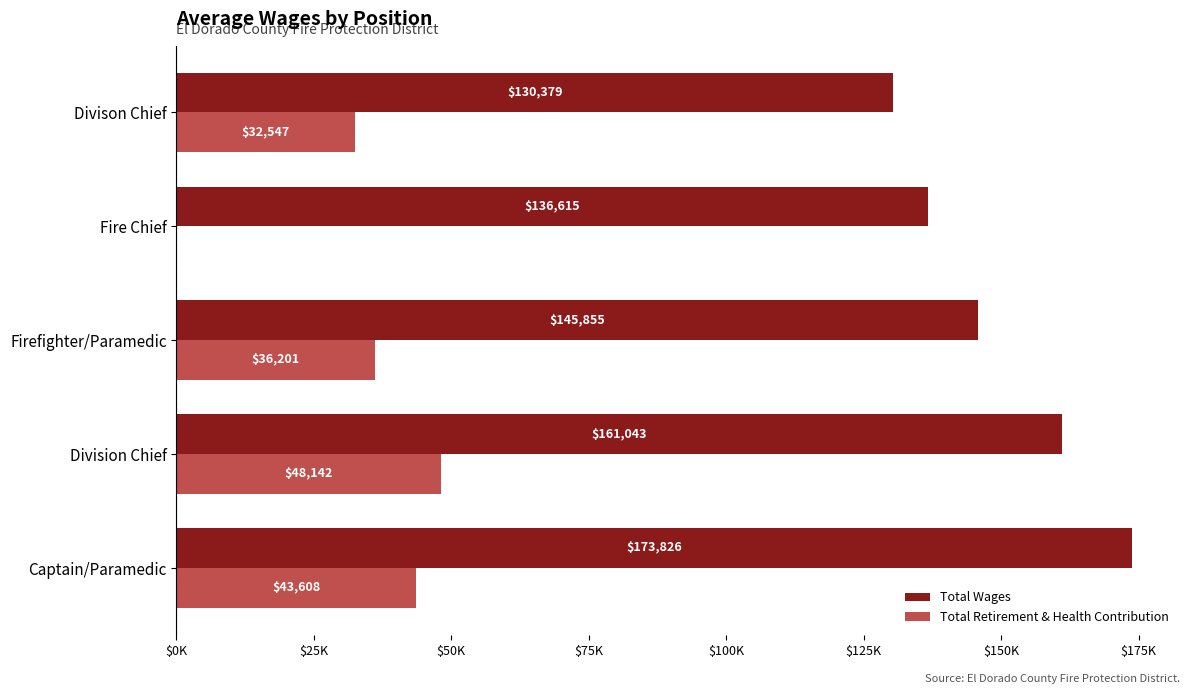

What are all the series names shown in the legend?

Total Wages, Total Retirement & Health Contribution